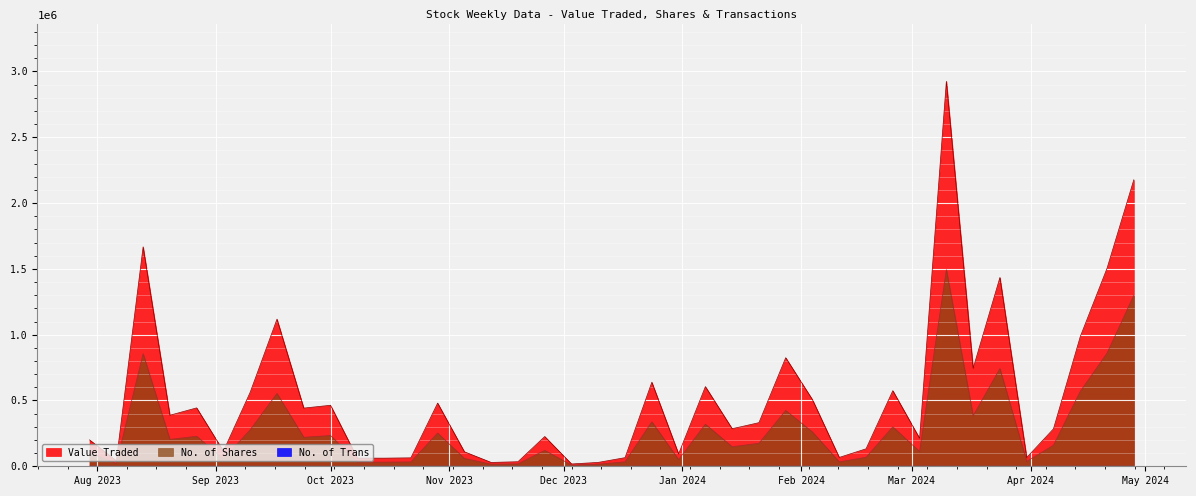

What is the value of the No. of Trans point at the 12th from the left?

113